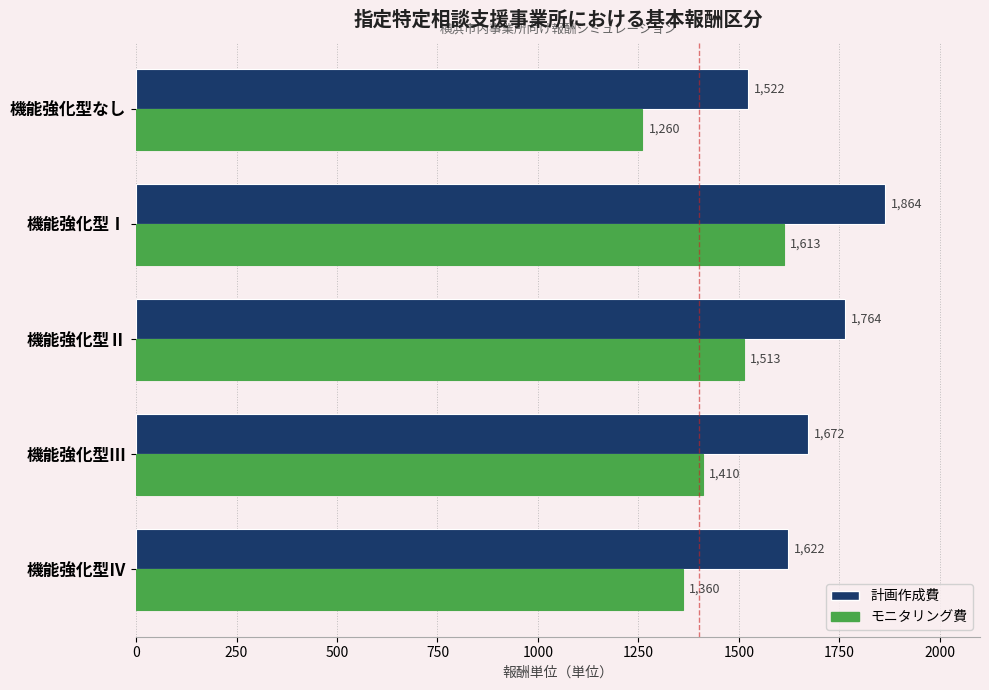

What is the difference between the maximum and second lowest values in the 計画作成費 series?

242